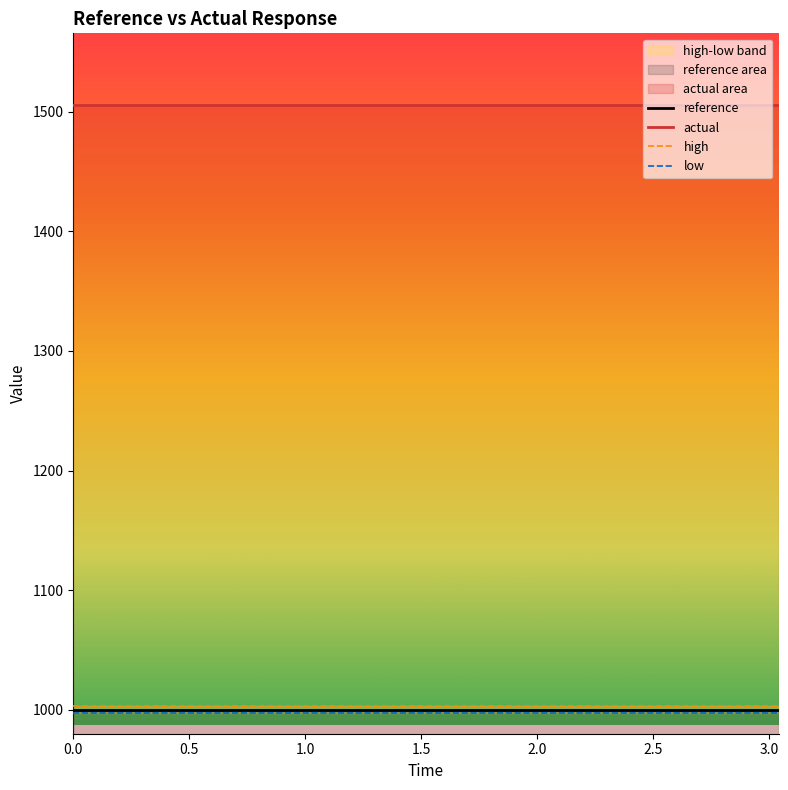

How many lines are shown in the chart?

4